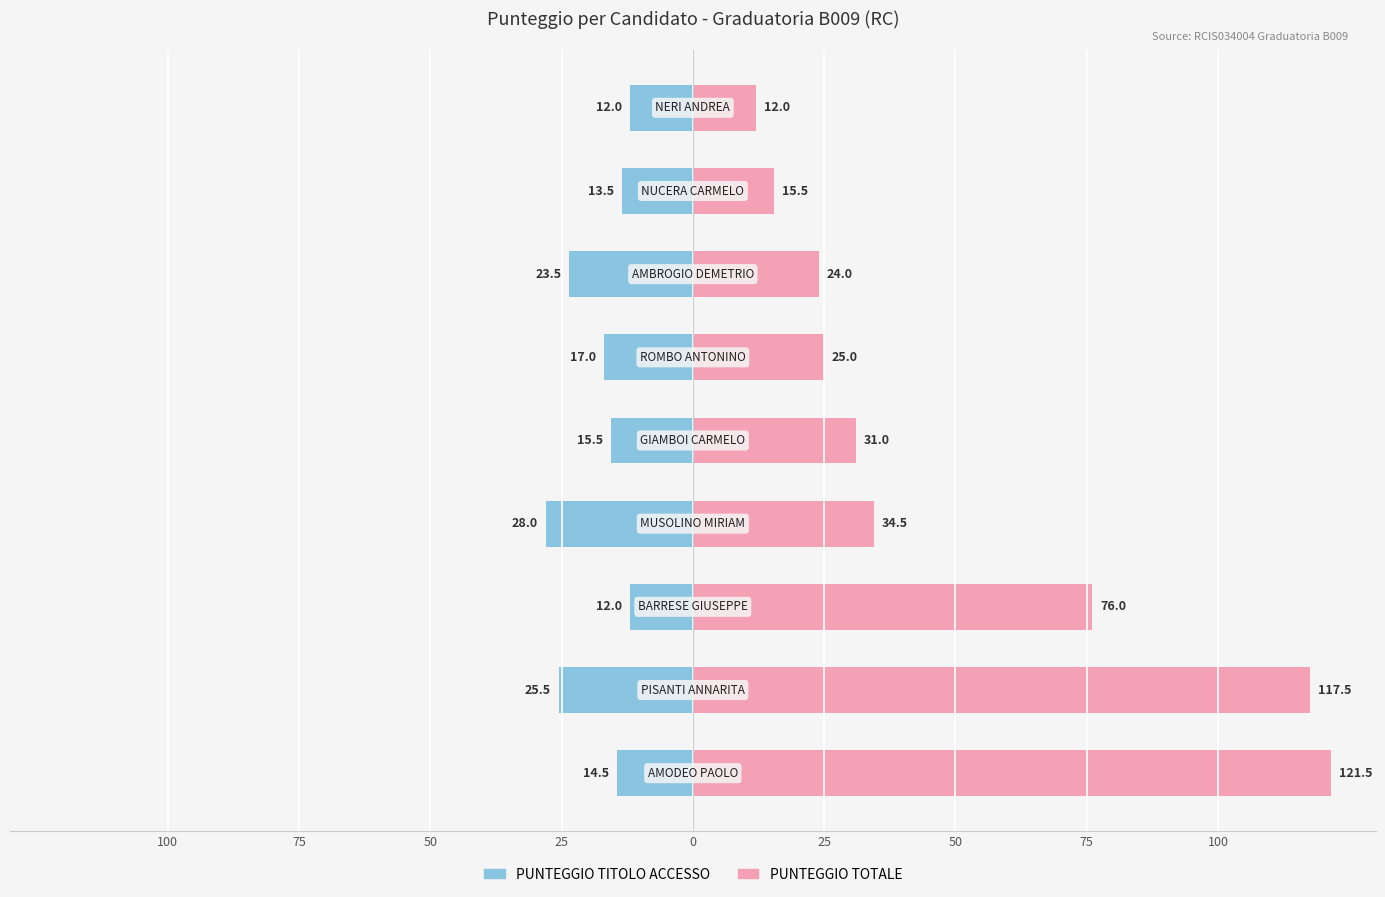

Is it true that PUNTEGGIO TITOLO ACCESSO equals -11.7 at 75?

False